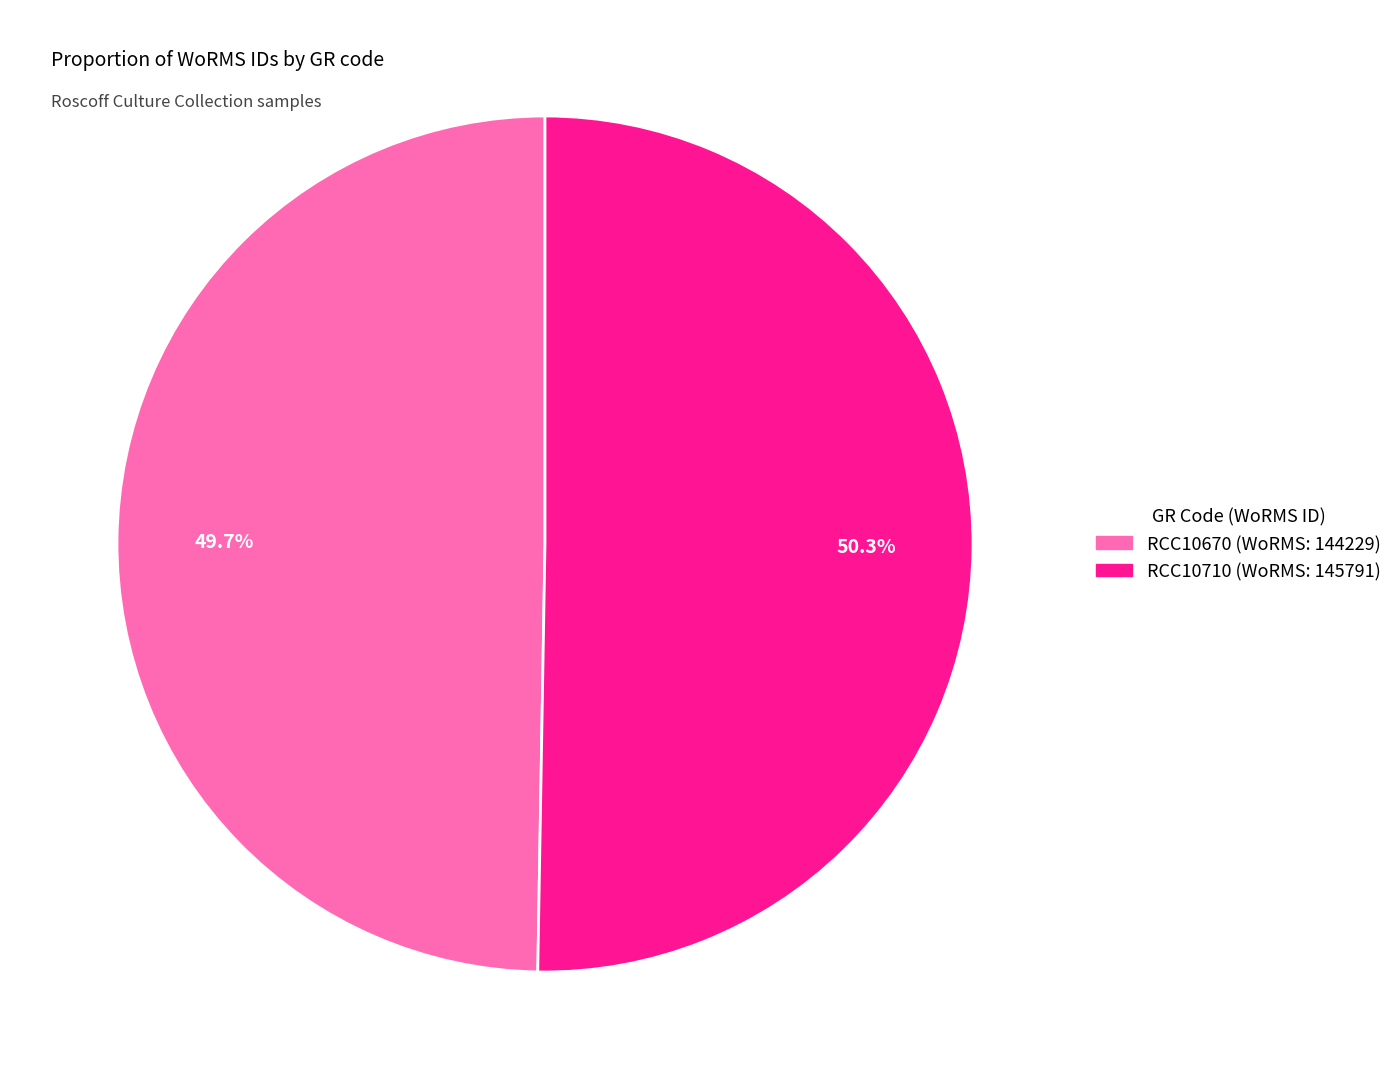

Between RCC10670 and RCC10710, which is larger?

RCC10710